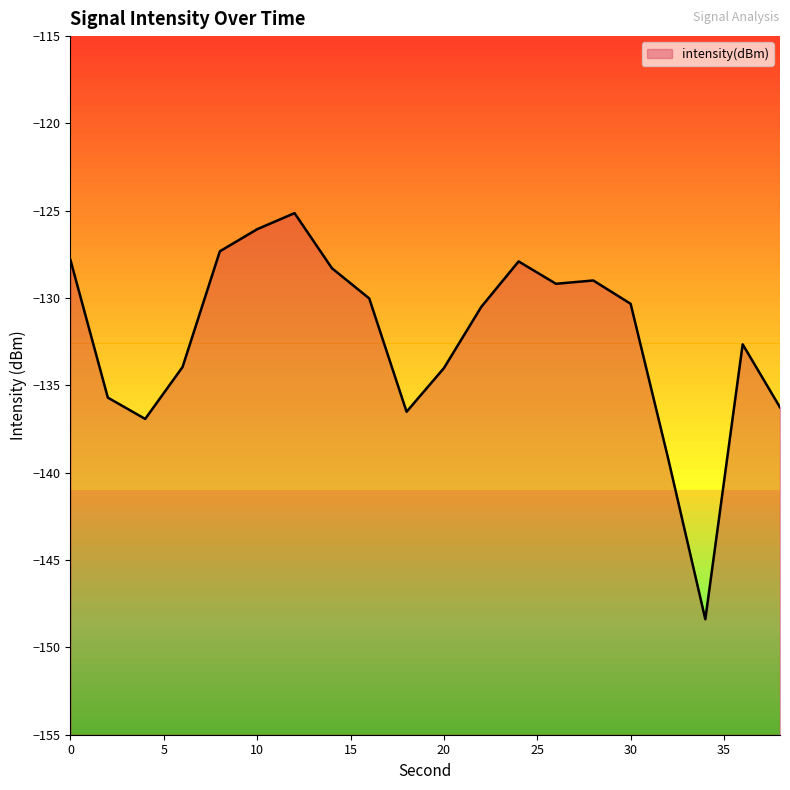

What is the average value?

-132.3